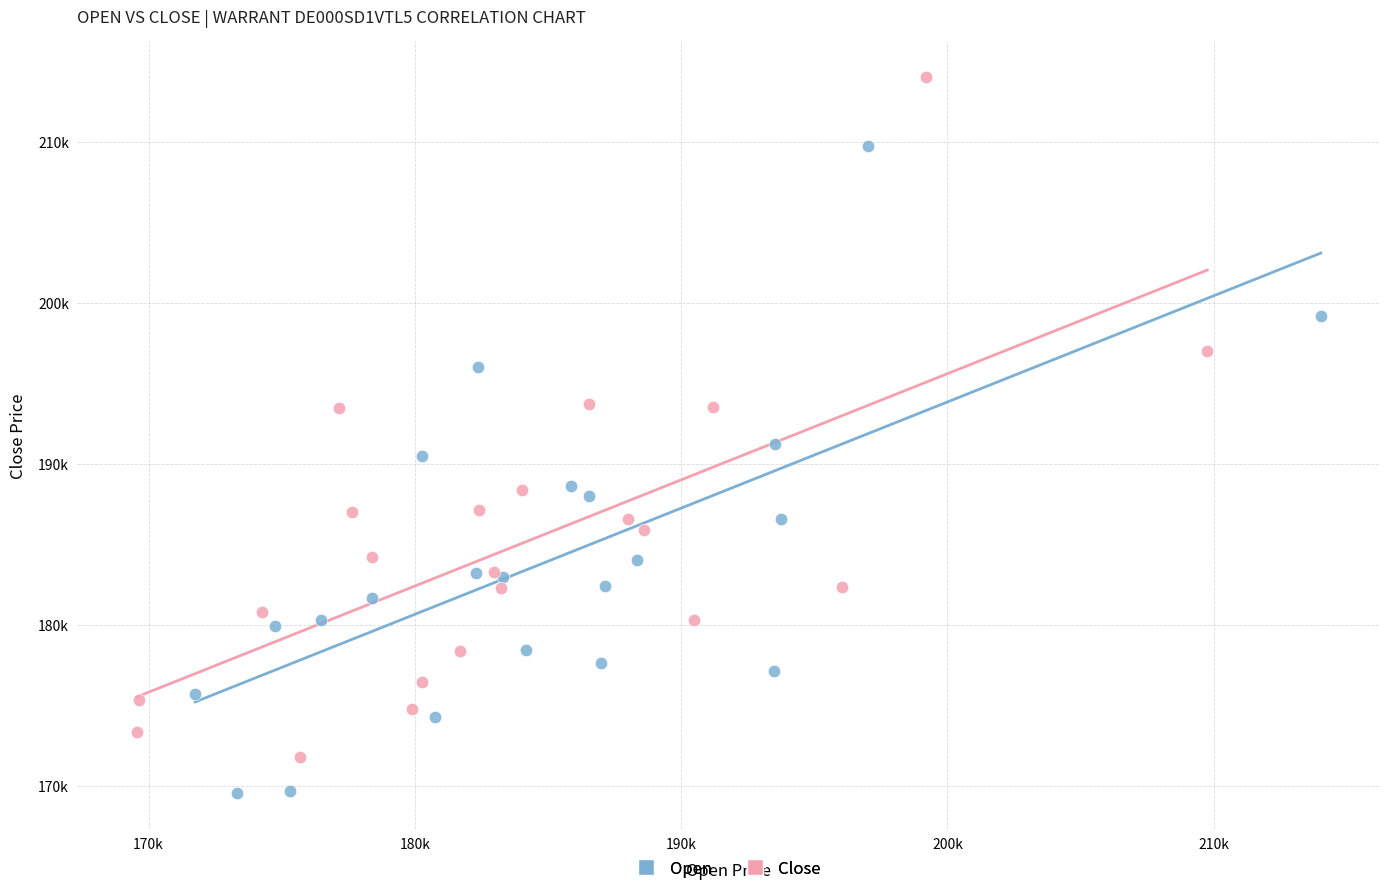

What are all the series names shown in the legend?

Open, Close